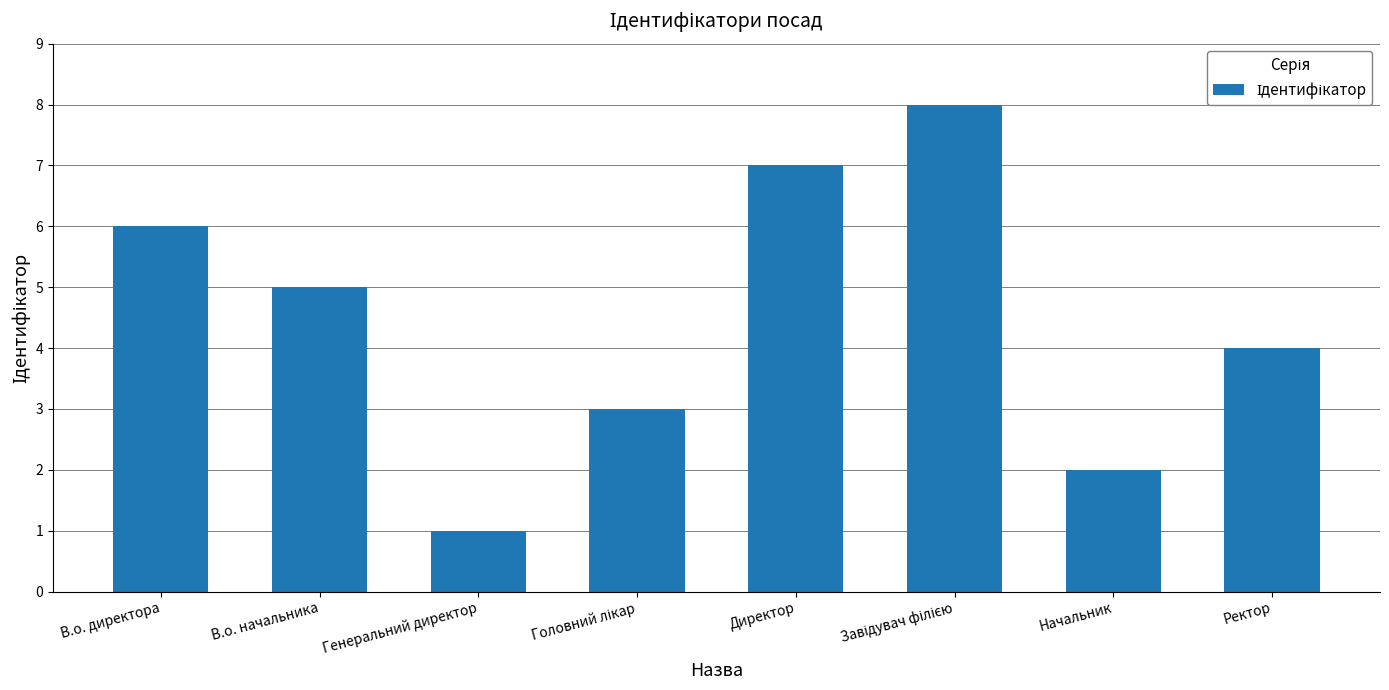

The value at В.о. директора is 3. True or false?

False